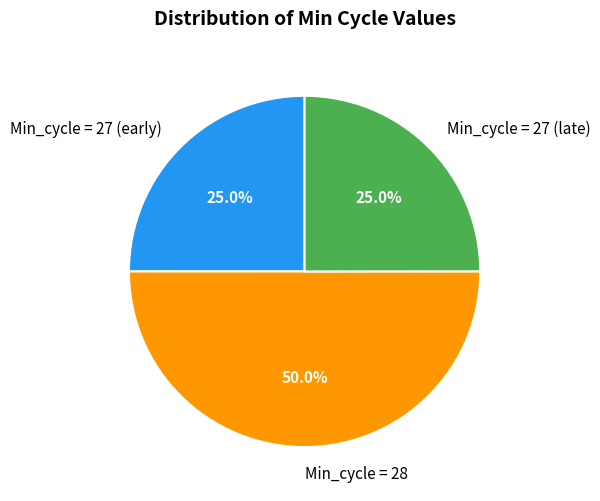

What is the majority slice?

Min_cycle = 28